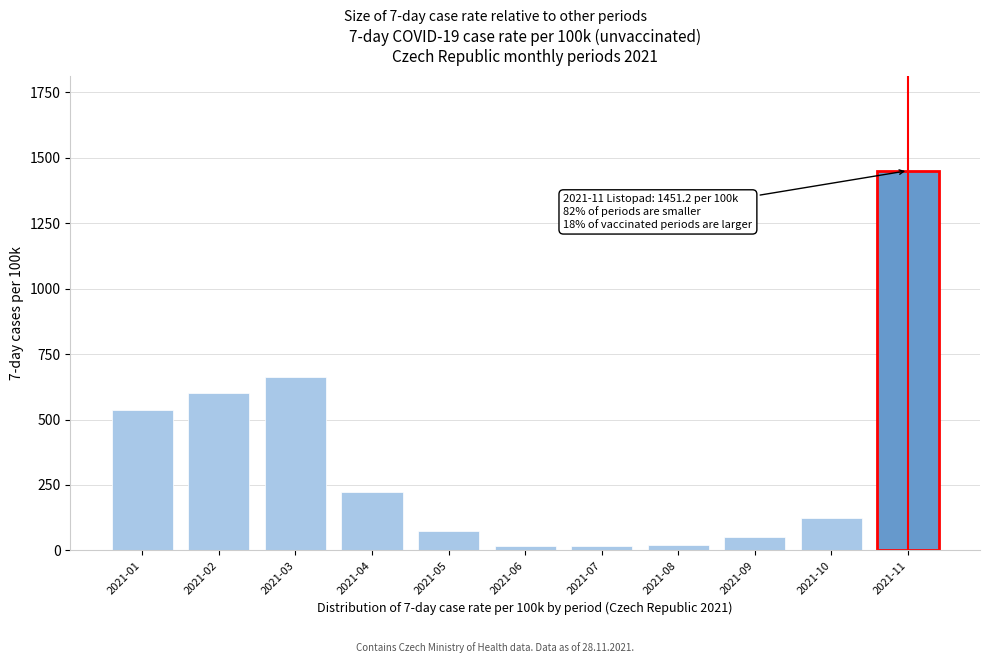

What is the difference between the maximum and minimum values?

1434.8